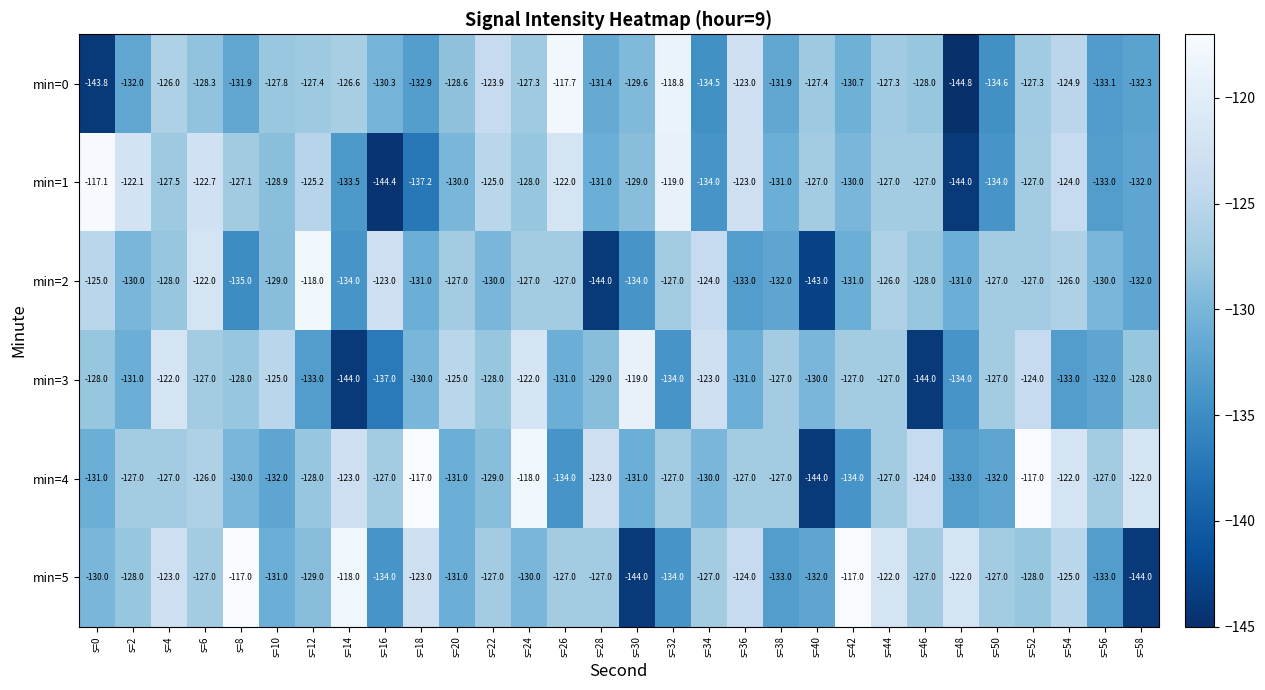

What value does the min=2 series have at s=6?

-122.0